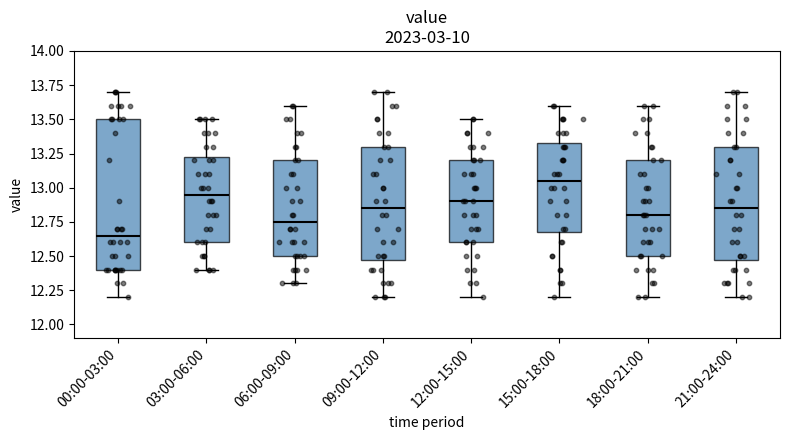

Where does the upper whisker of the box for 18:00-21:00 end on the y-axis? The values are not printed on the chart, so give them approximately, as read against the axis.

13.60